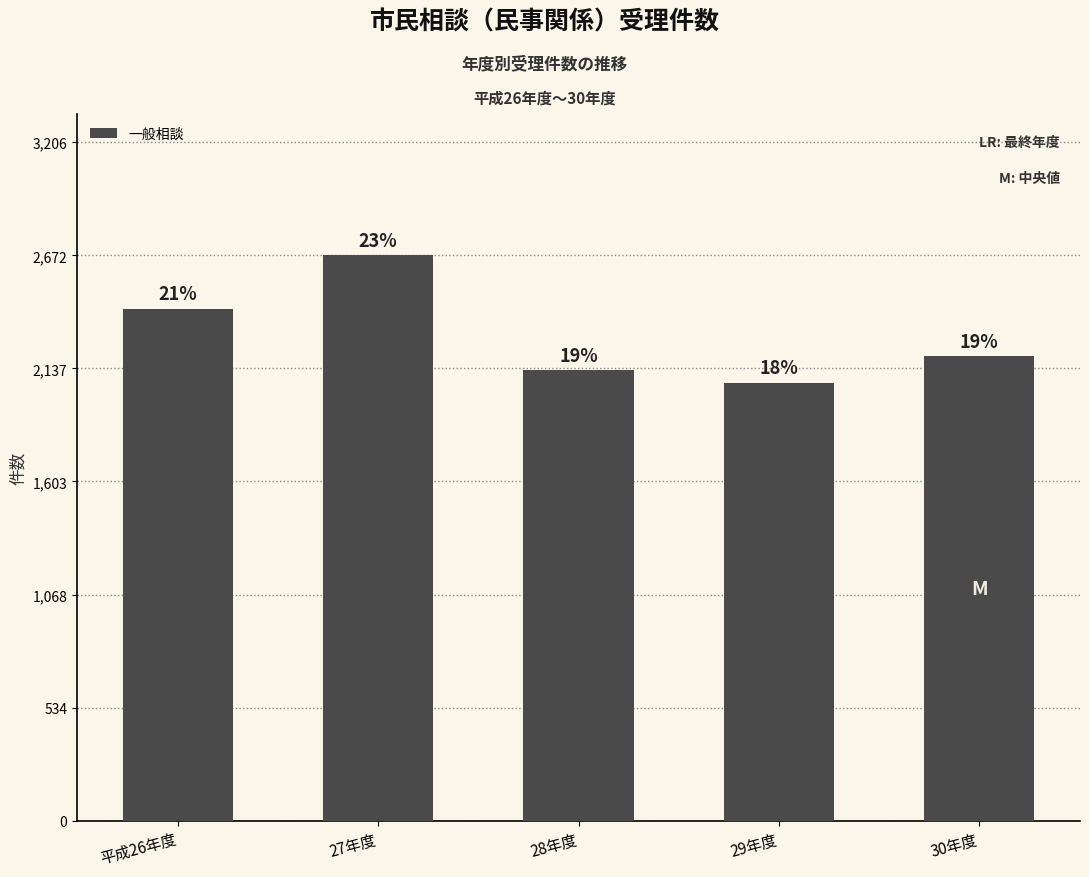

How many bars are there in total?

5